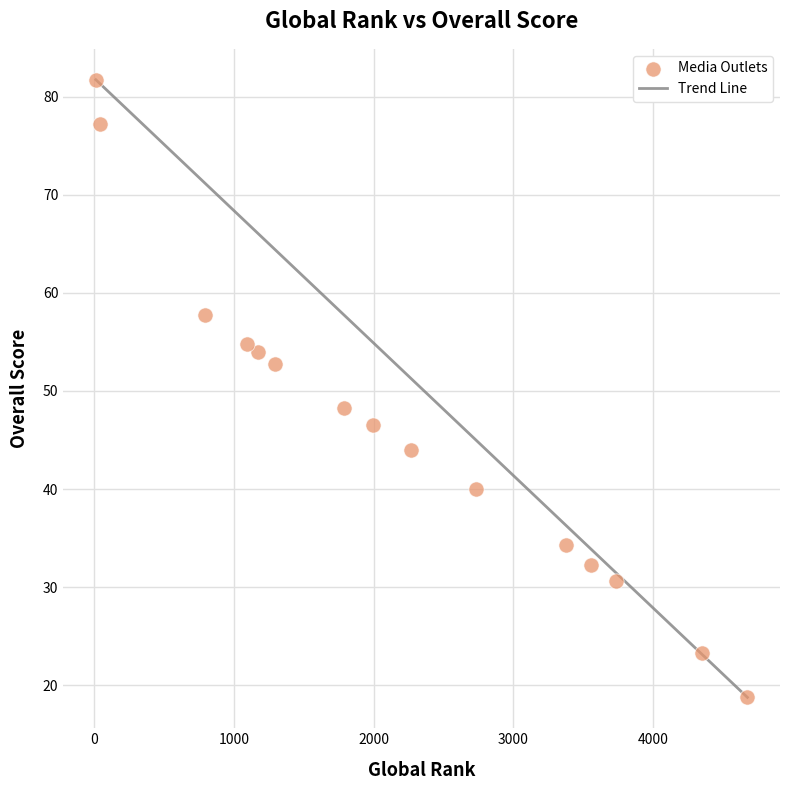

What is the range of X values (max minus min)?

4662.0